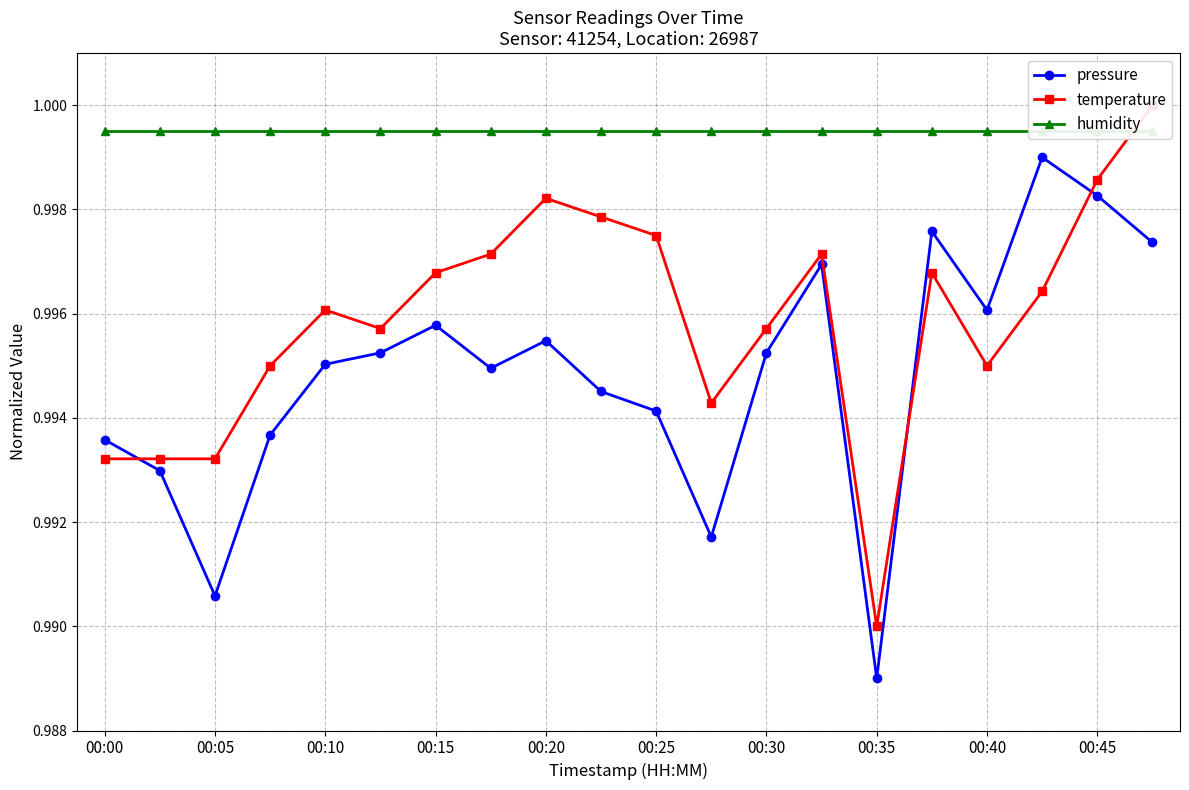

True or false: pressure and humidity cross at least once.

False